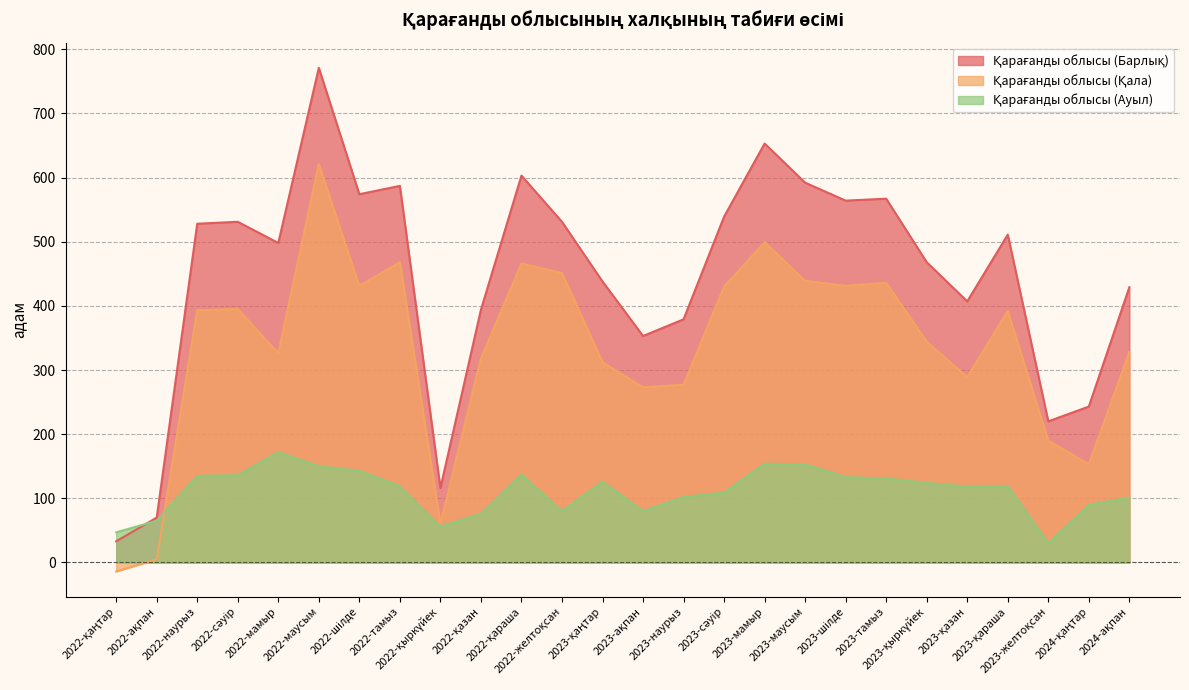

At which category does Қарағанды облысы (Барлық) reach its first local peak?

2022-сәуір